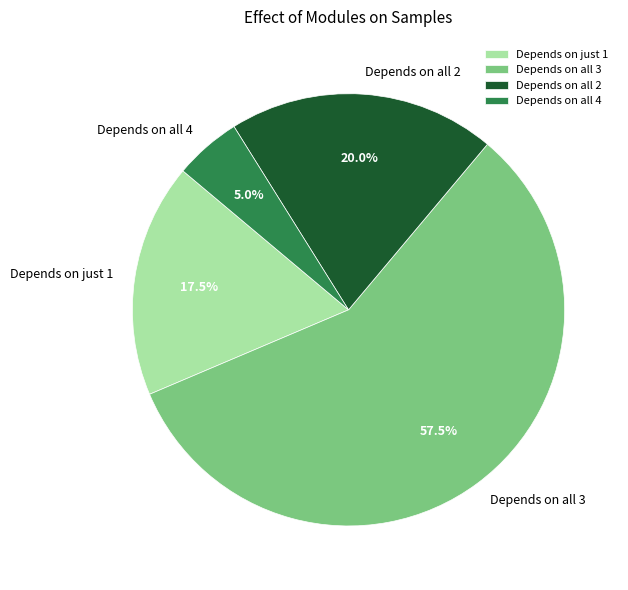

What is the total percentage of Depends on all 2 and Depends on just 1?

37.5%